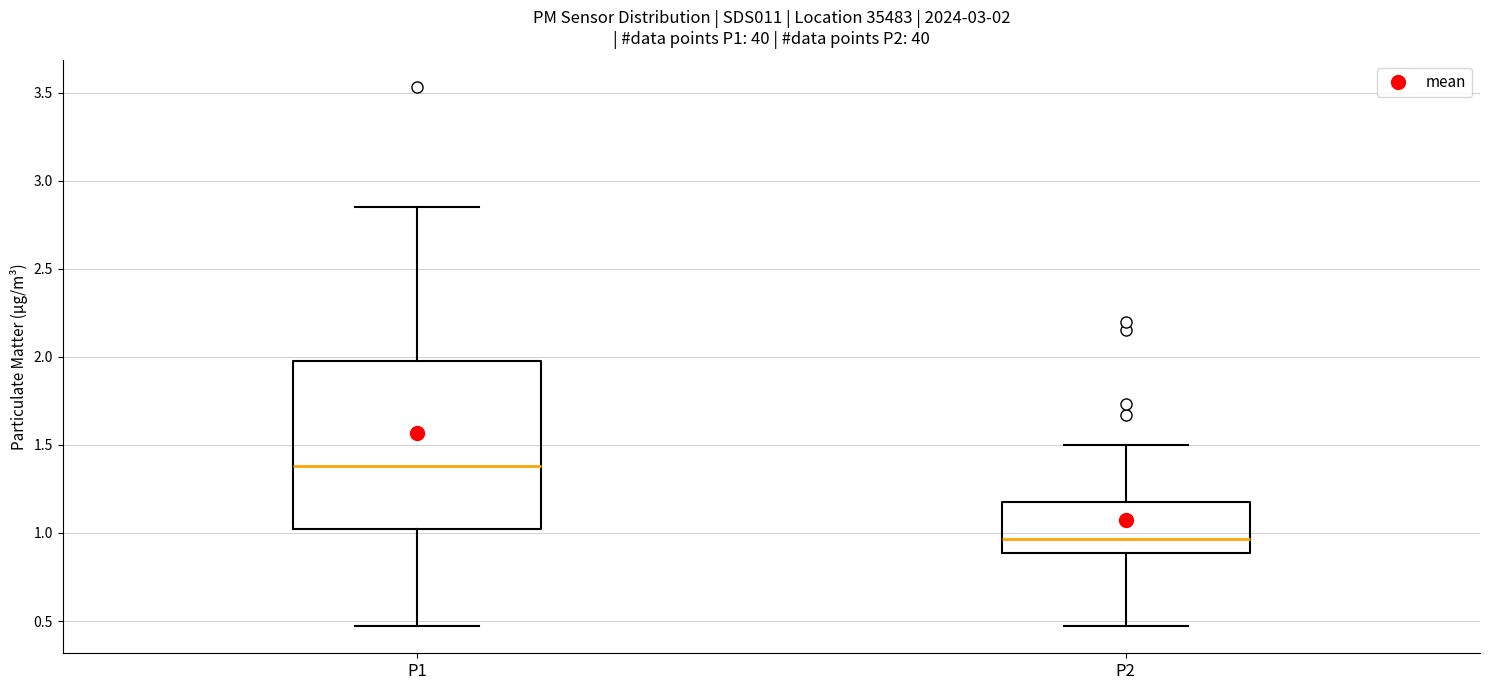

Comparing the boxes themselves (not the whiskers), which one is the tallest?

P1